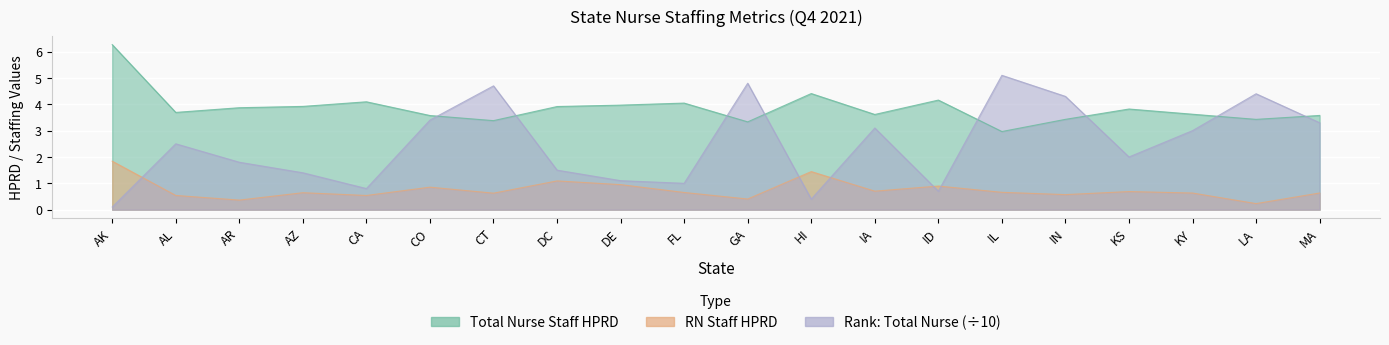

At AZ, list the series in order from smallest to largest.

RN Staff HPRD, Rank Total Nurse, Total Nurse Staff HPRD